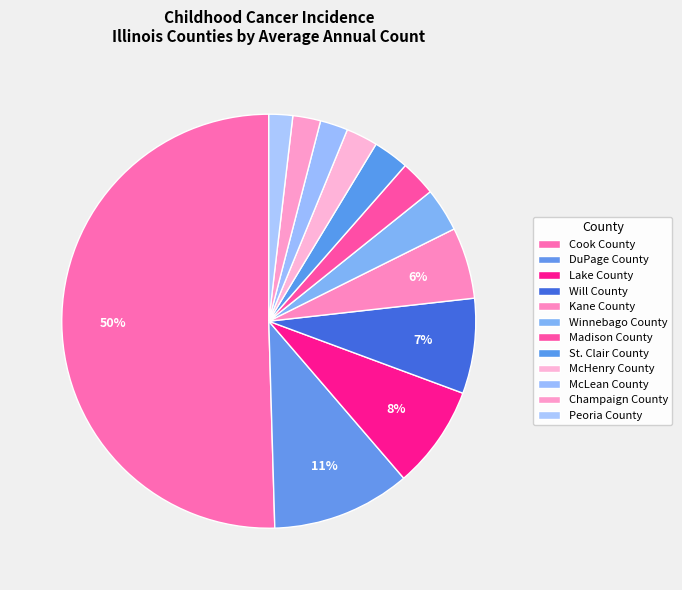

To the nearest percent, what is the difference between the largest and smallest slice percentages?

49%